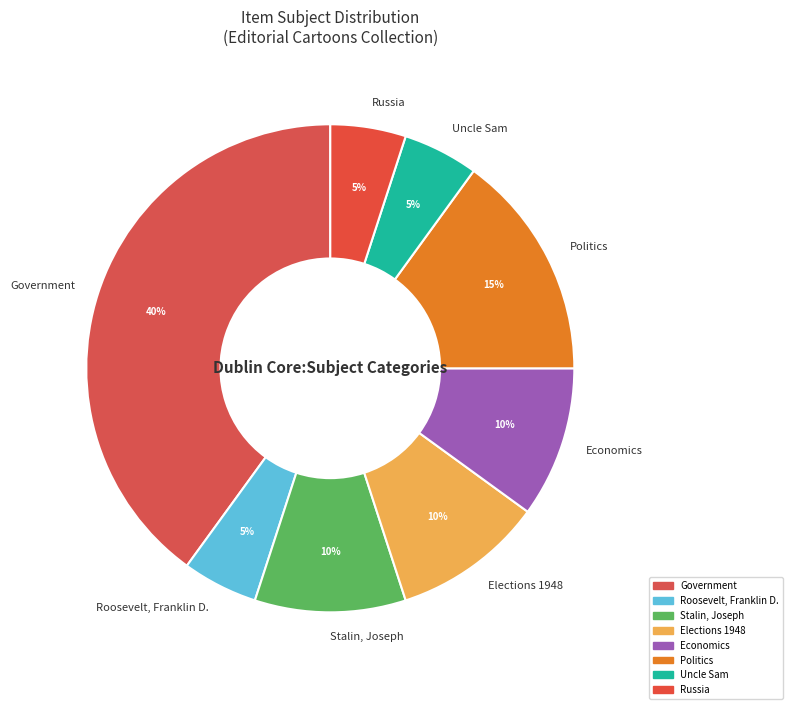

To the nearest percent, what is the difference between the largest and smallest slice percentages?

35%